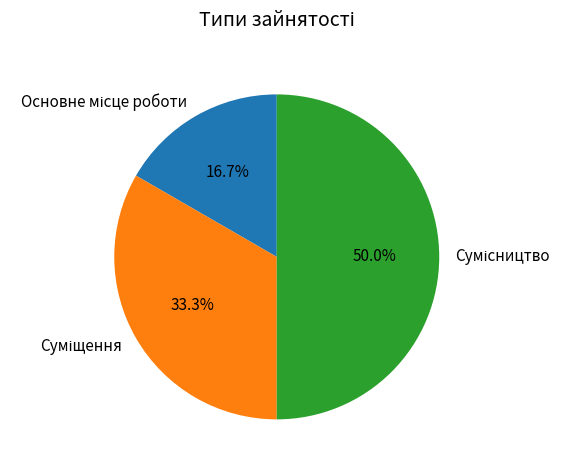

What is the ratio of the value at Сумісництво to the value at Основне місце роботи?

3.0